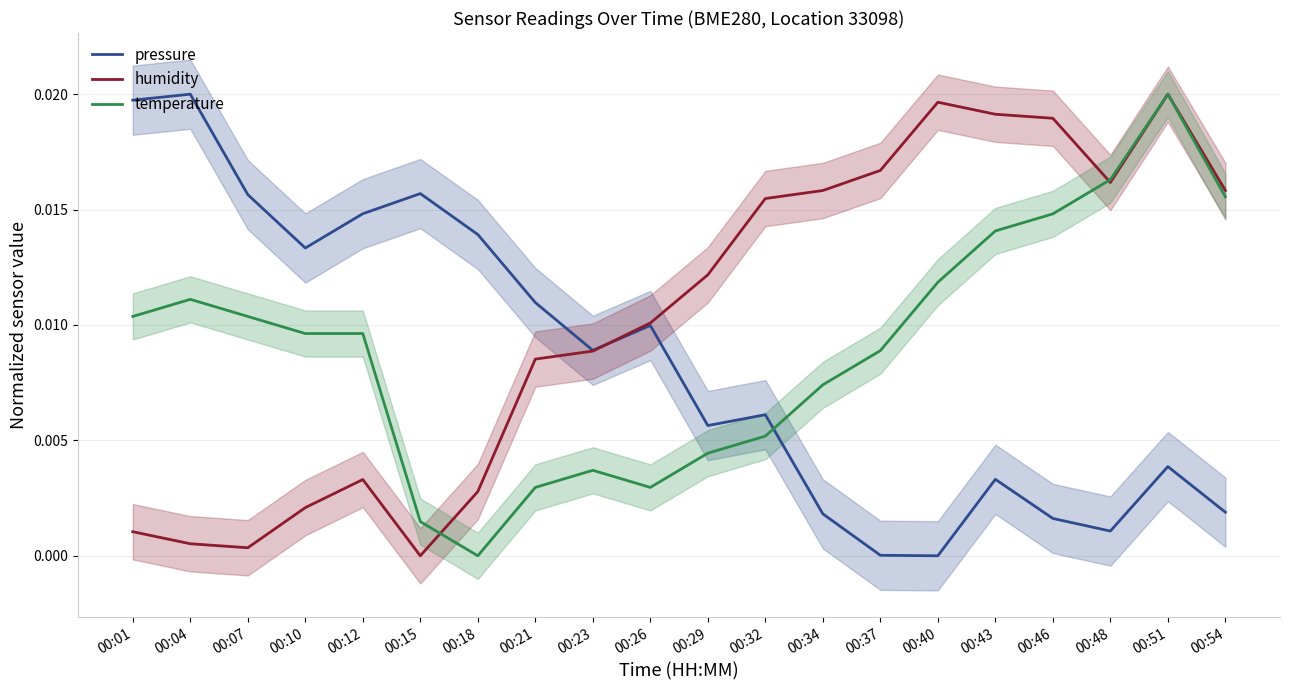

At how many categories does at least one series exceed 0?

20